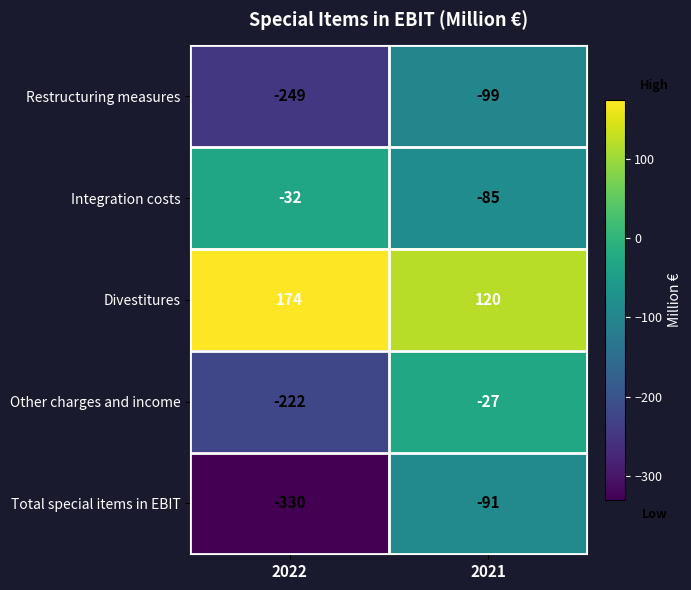

At how many categories does at least one series exceed 2?

2